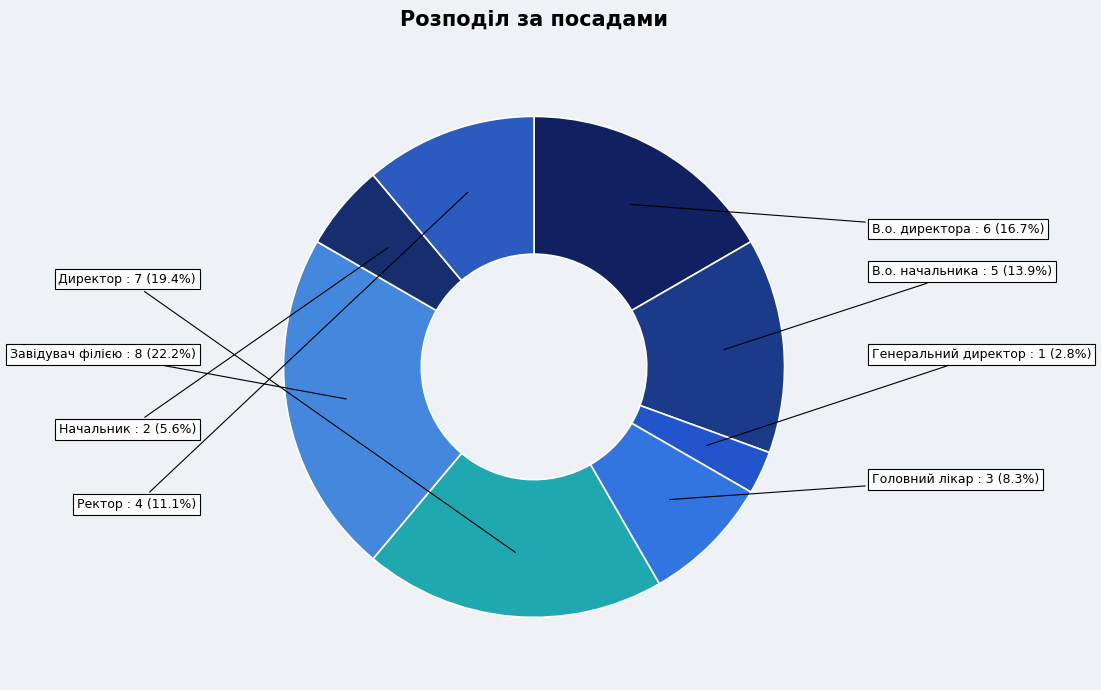

To the nearest percent, what portion does Начальник represent?

6%